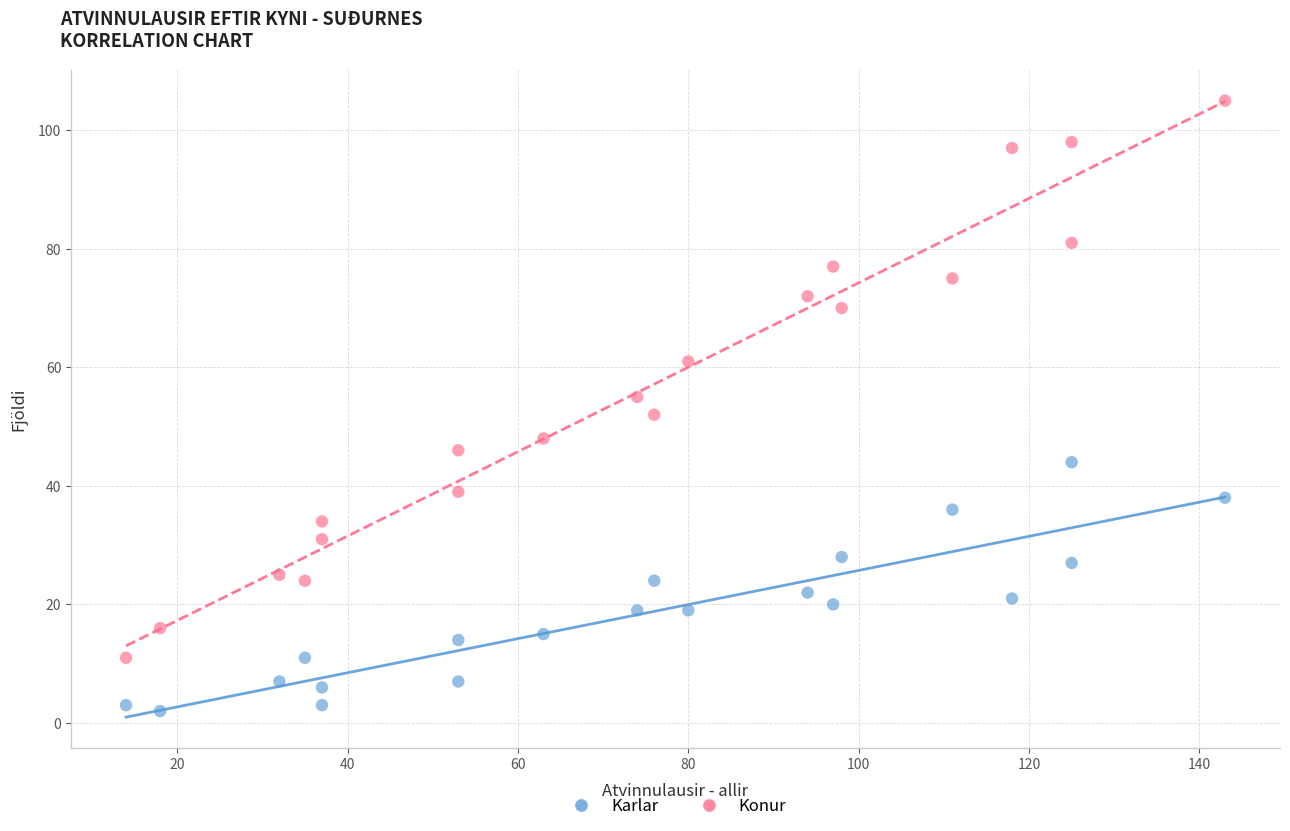

Which series reaches the minimum Y coordinate?

Karlar